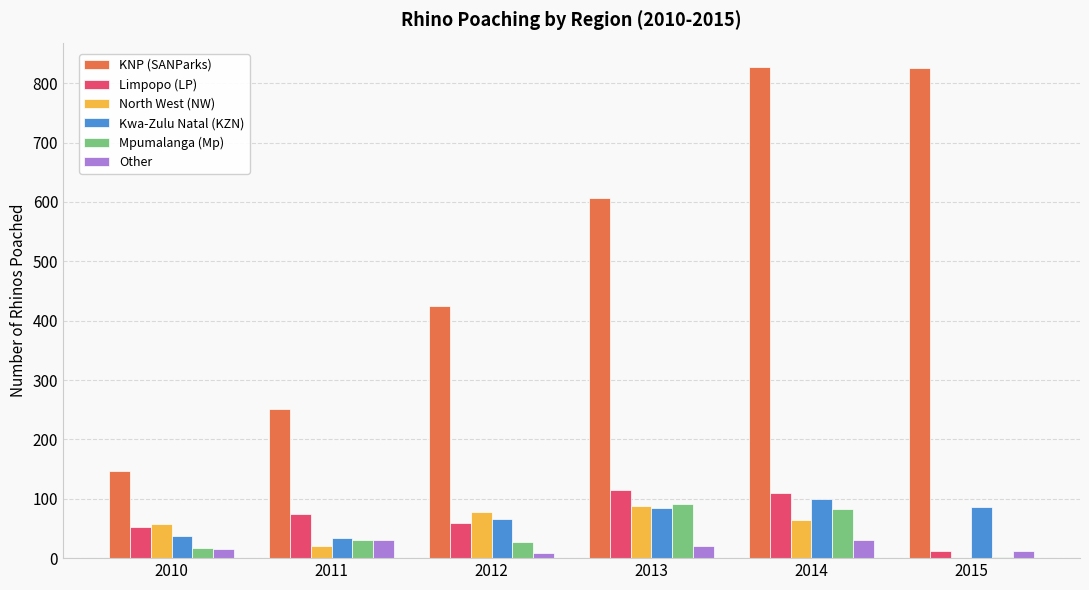

How many groups of bars are there?

6